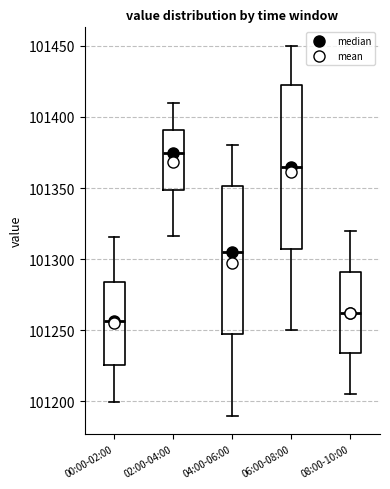

Reading left to right, read every box against the y-axis: the position of its median line, the range the box covers, and the ends of its whiskers. The values are not printed on the chart, so give them approximately, as read against the axis.

00:00-02:00: median 101255, box 101225 to 101285, whiskers 101200 to 101315
02:00-04:00: median 101375, box 101350 to 101390, whiskers 101315 to 101410
04:00-06:00: median 101305, box 101250 to 101350, whiskers 101190 to 101380
06:00-08:00: median 101365, box 101310 to 101425, whiskers 101250 to 101450
08:00-10:00: median 101265, box 101235 to 101290, whiskers 101205 to 101320